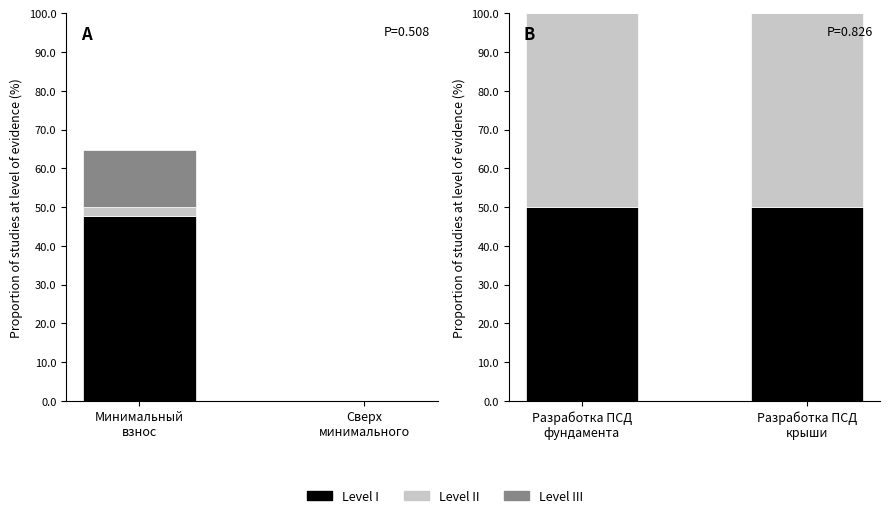

List the labels in order of Level II value, largest first.

Разработка ПСД фундамента, Разработка ПСД крыши